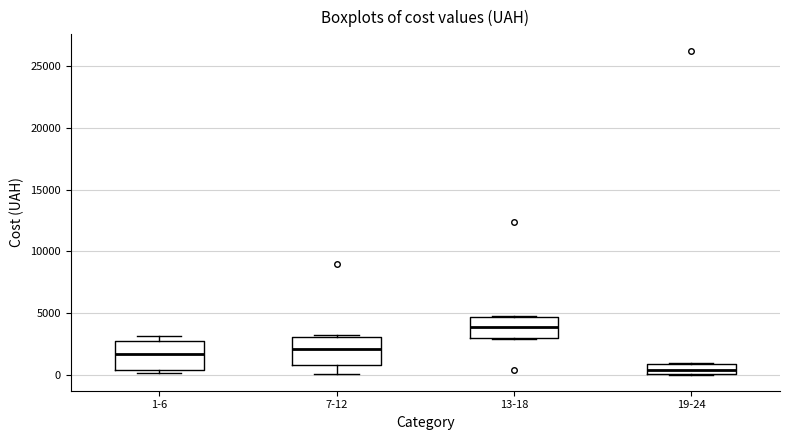

Which box has the lowest median line?

19-24